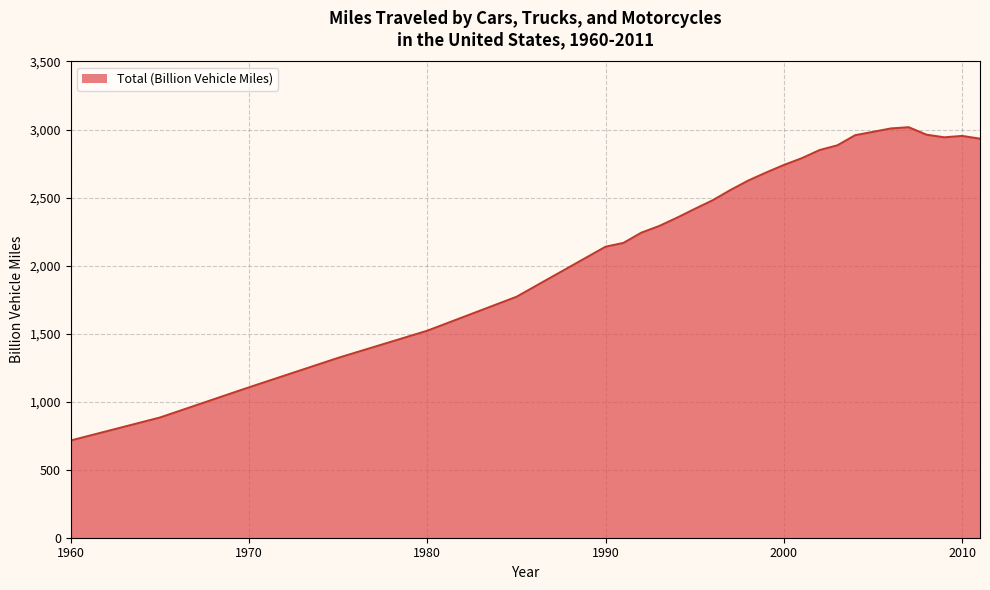

True or false: there are more than 1 points higher than both neighbors.

True